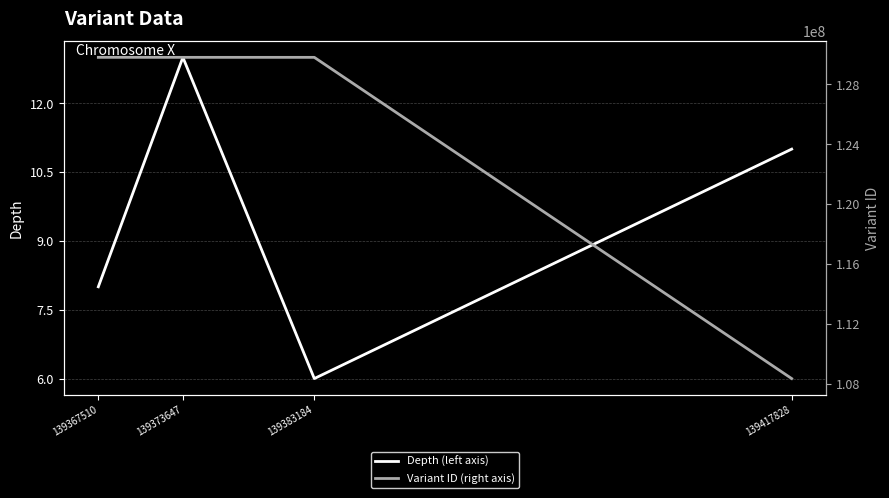

The value of Depth (left axis) at 139383184 is 2. True or false?

False